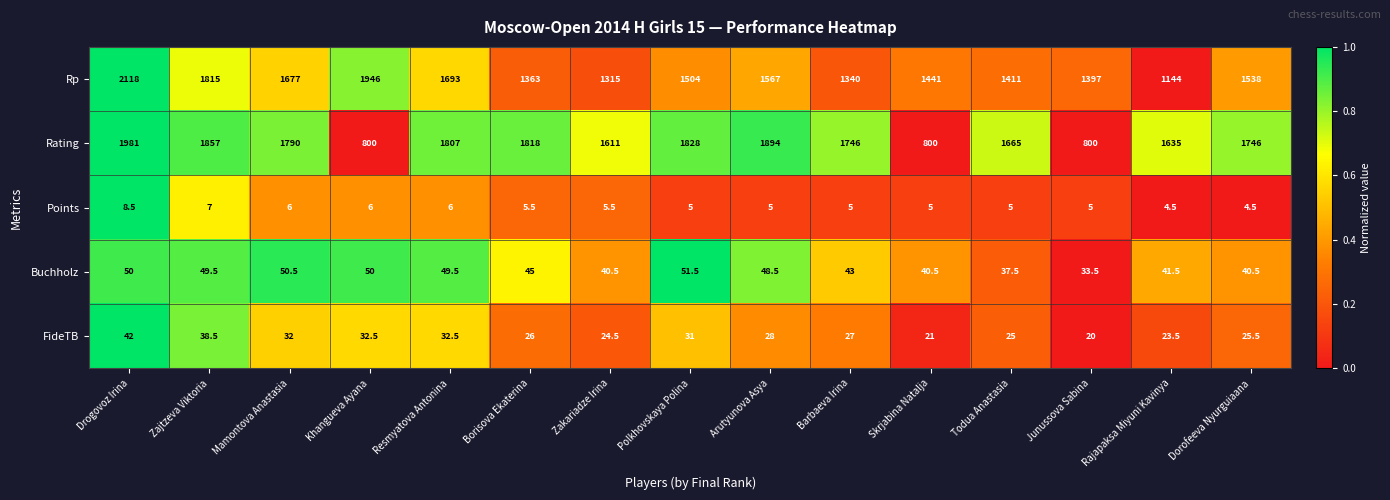

What is the spread (max minus min) of values at Drogovoz Irina?

2109.5